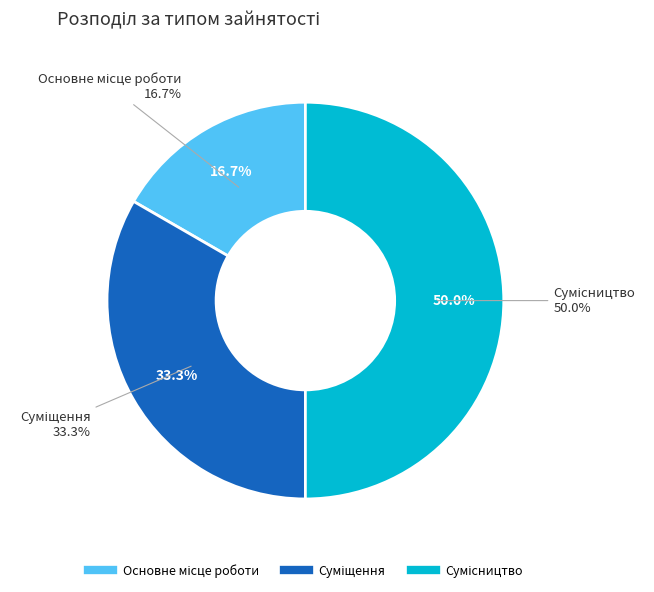

Is there a majority slice in this chart?

No